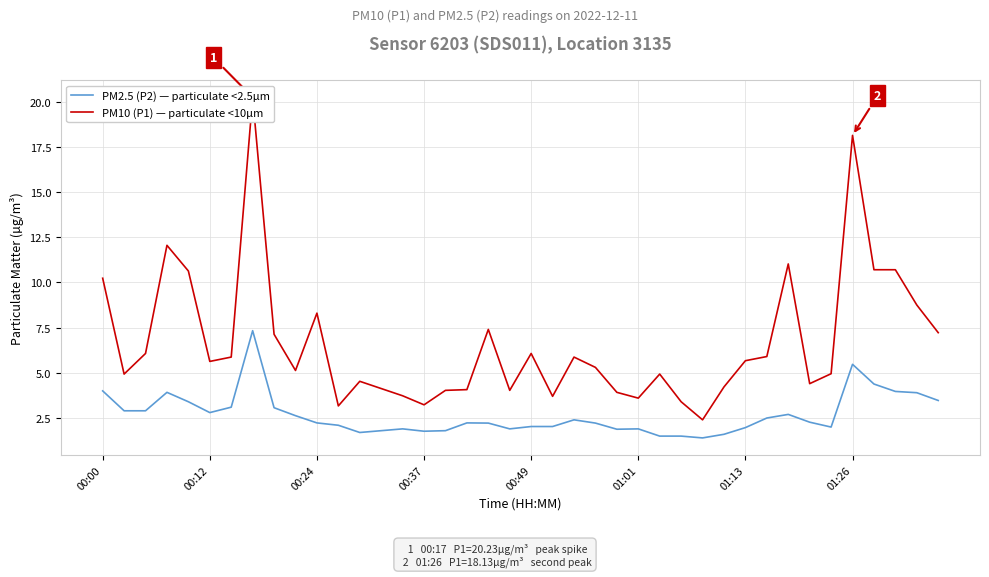

Reading left to right, extract all data points from this chart.

PM2.5 (P2) — particulate <2.5µm: 4.0	2.9	2.9	3.9	3.4	2.8	3.1	7.3	3.1	2.6	2.2	2.1	1.7	1.8	1.9	1.8	1.8	2.2	2.2	1.9	2.0	2.0	2.4	2.2	1.9	1.9	1.5	1.5	1.4	1.6	2.0	2.5	2.7	2.3	2.0	5.5	4.4	4.0	3.9	3.5
PM10 (P1) — particulate <10µm: 10.2	4.9	6.1	12.1	10.6	5.6	5.9	20.2	7.1	5.1	8.3	3.2	4.5	4.1	3.7	3.2	4.0	4.1	7.4	4.0	6.1	3.7	5.9	5.3	3.9	3.6	4.9	3.4	2.4	4.2	5.7	5.9	11.0	4.4	5.0	18.1	10.7	10.7	8.8	7.2